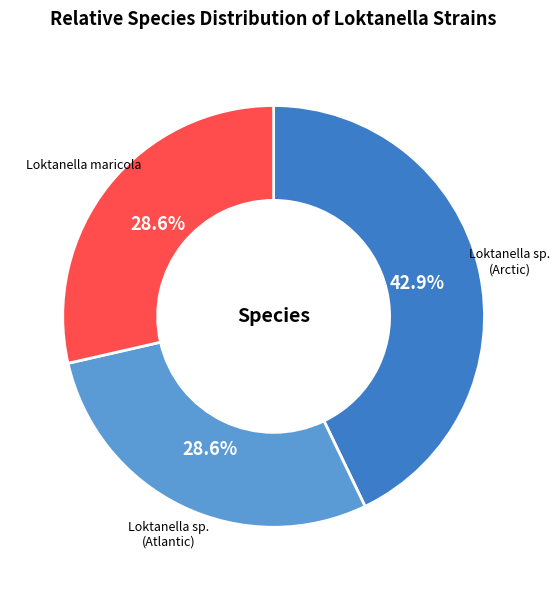

Does any single category account for the majority?

No